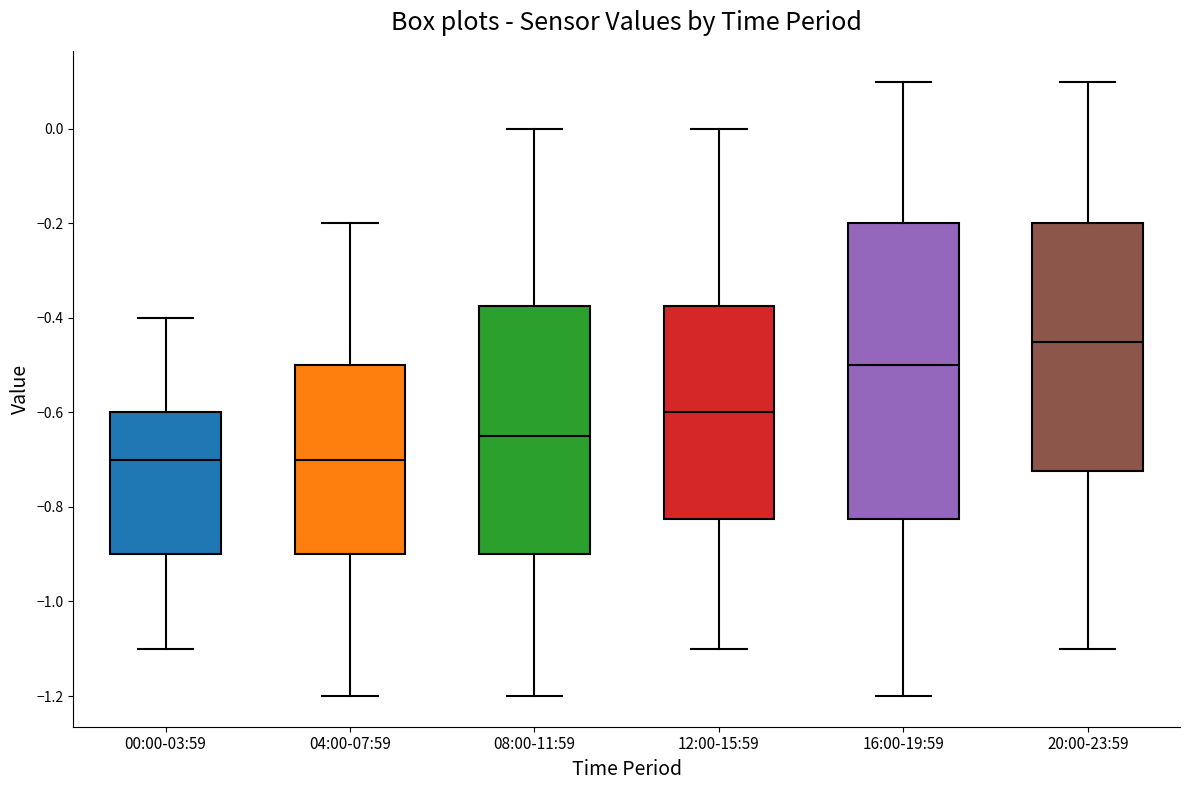

Where is the lower edge of the box for 08:00-11:59 on the y-axis? The values are not printed on the chart, so give them approximately, as read against the axis.

-0.90